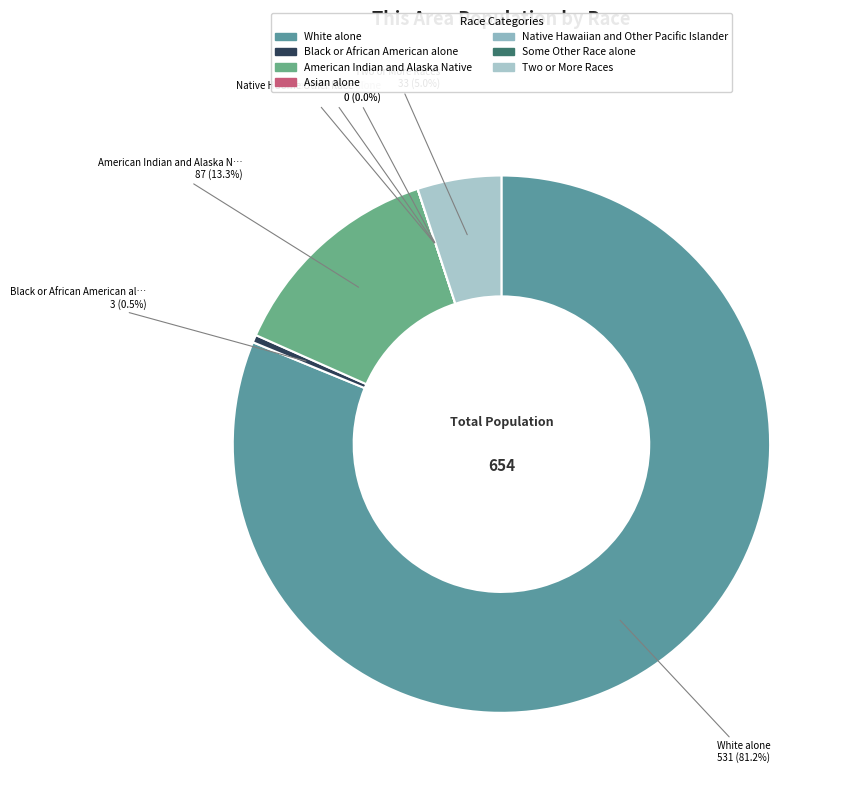

What is the largest slice in the pie chart?

White alone